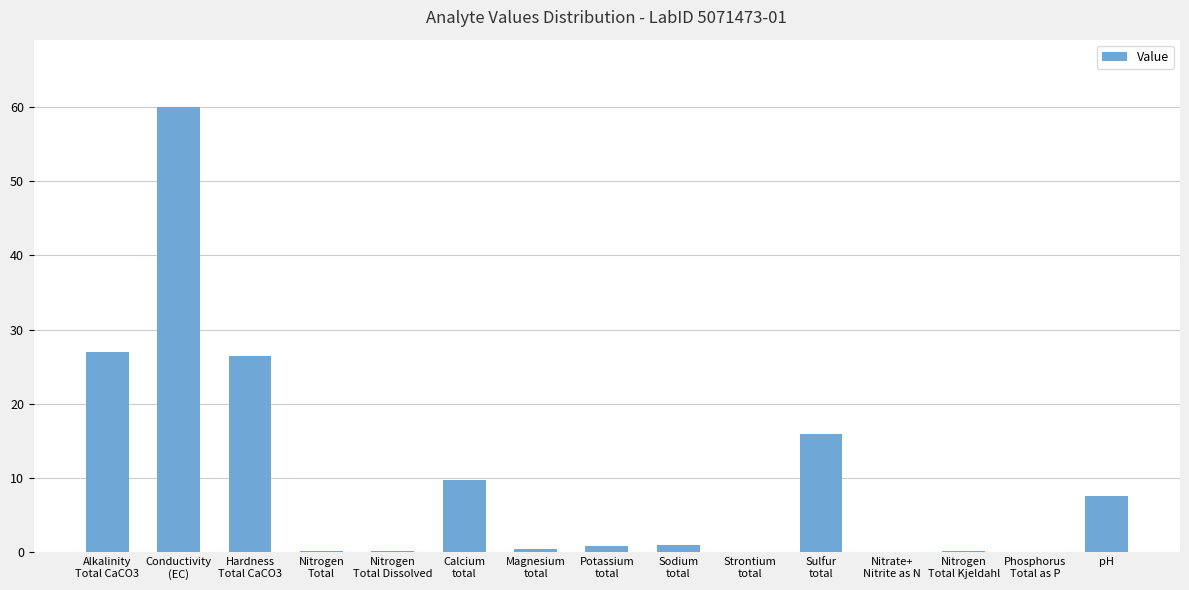

What is the maximum value shown in the chart?

60.0